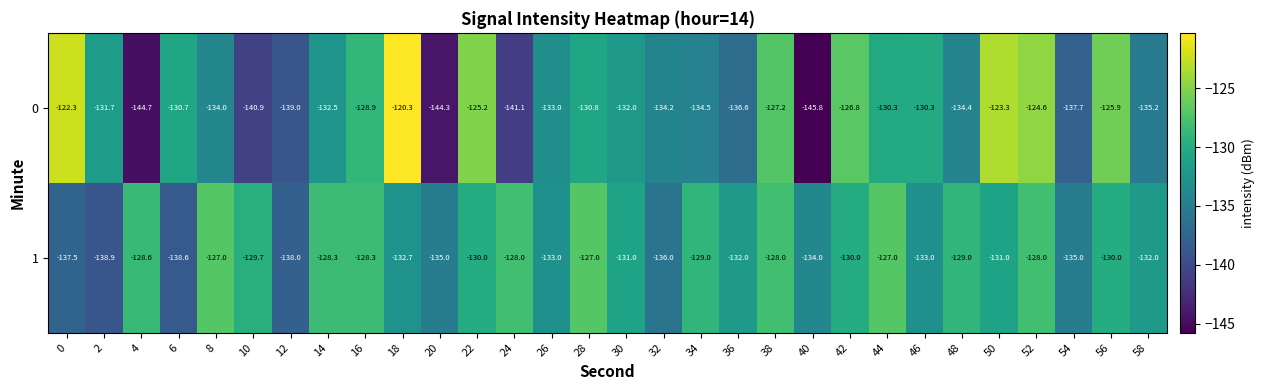

How many series are shown in this chart?

2